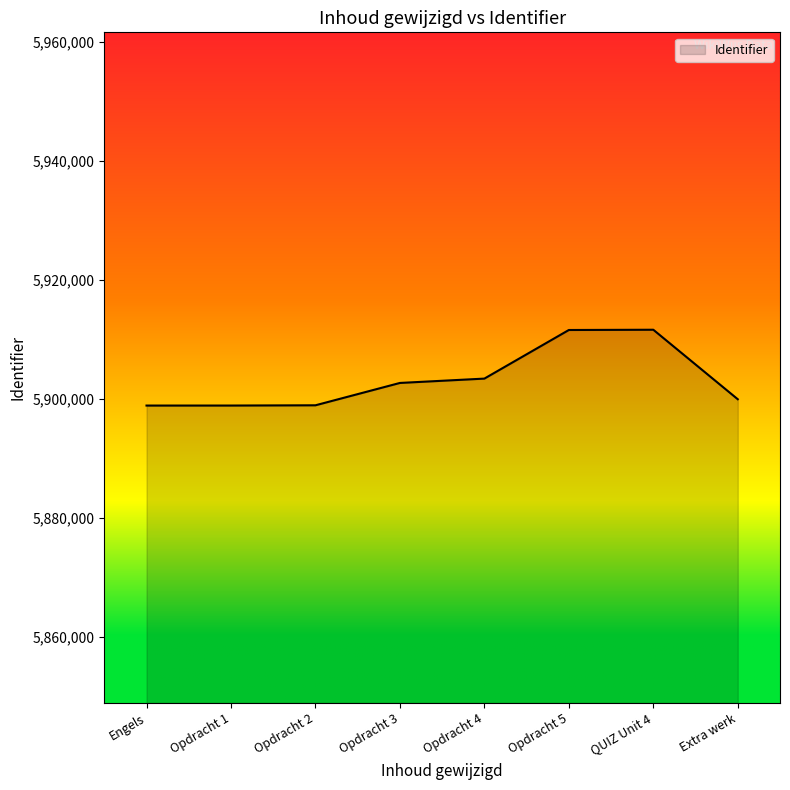

What is the greatest value displayed?

5911605